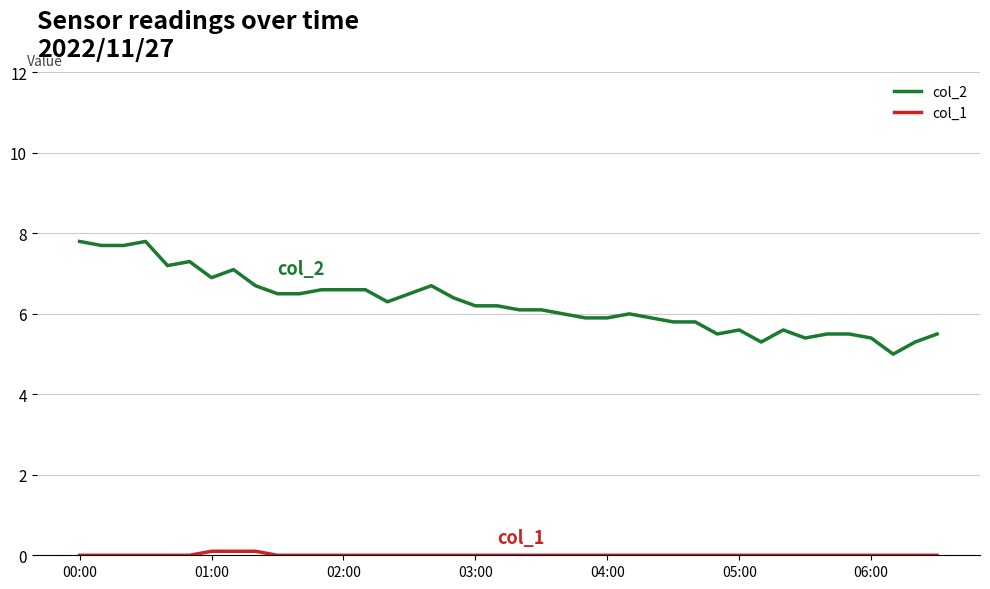

Which series has the largest total across all categories?

col_2